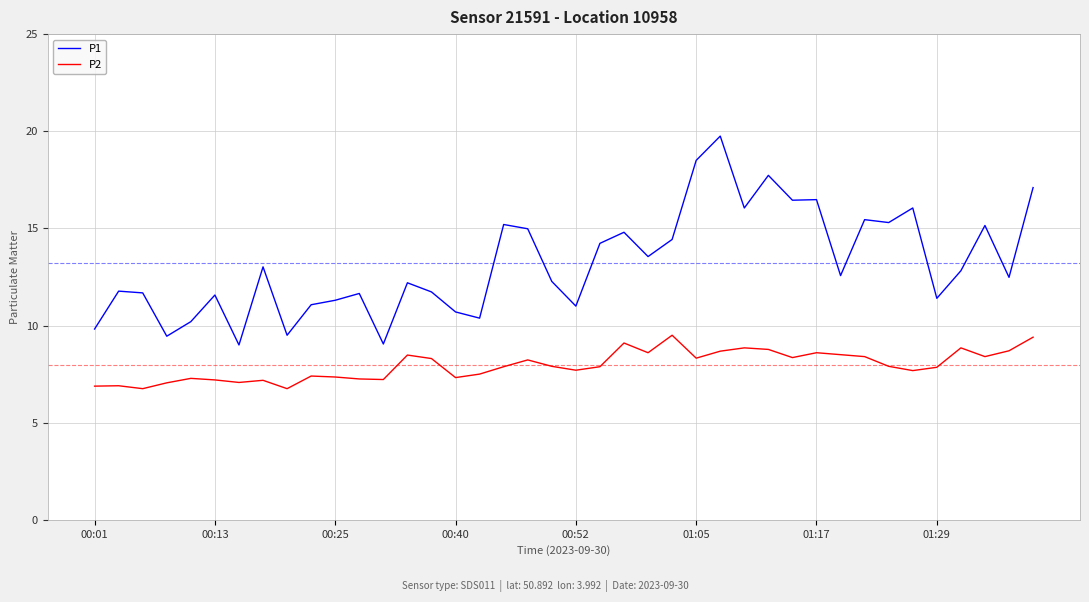

Which series has the largest total across all categories?

P1